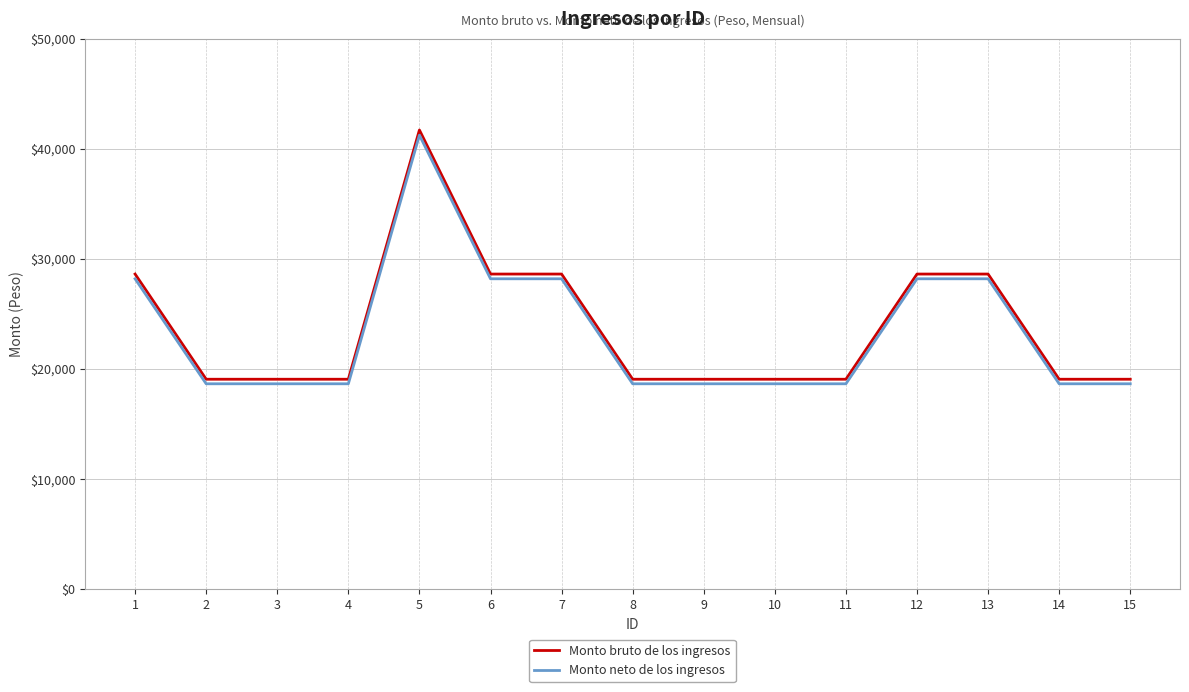

Reading right to left, transcribe all the data shown in this chart.

Monto bruto de los ingresos: 15=19075.0	14=19075.0	13=28631.0	12=28631.0	11=19075.0	10=19075.0	9=19075.0	8=19075.0	7=28631.0	6=28631.0	5=41719.0	4=19075.0	3=19075.0	2=19075.0	1=28631.0
Monto neto de los ingresos: 15=18661.2	14=18661.2	13=28201.1	12=28201.1	11=18661.2	10=18661.2	9=18661.2	8=18661.2	7=28201.1	6=28201.1	5=41251.2	4=18661.2	3=18661.2	2=18661.2	1=28201.1